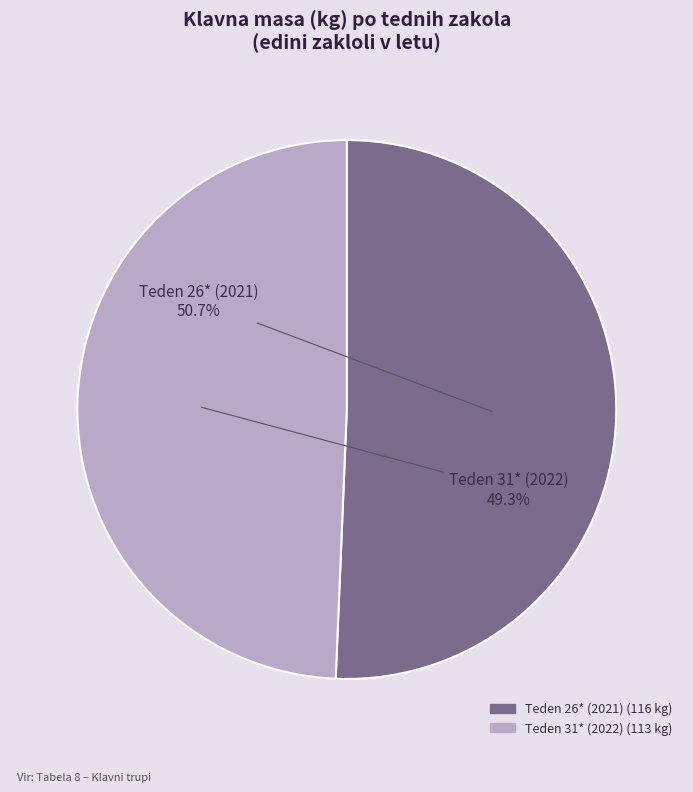

Count the number of slices in the pie.

2